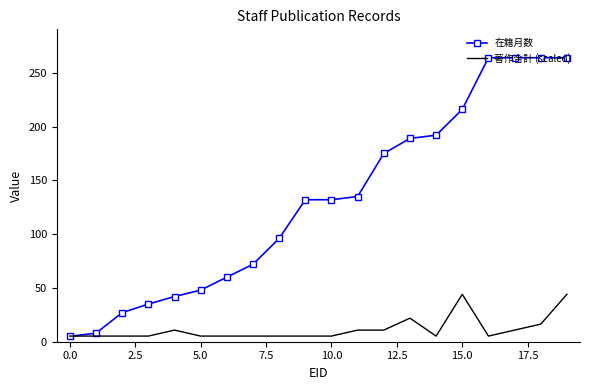

Which series has the largest range (max minus min)?

在籍月数